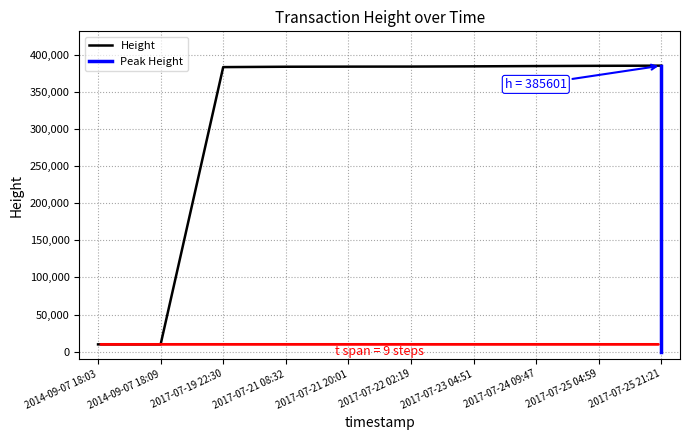

What position from the right is 2014-09-07 18:03?

10